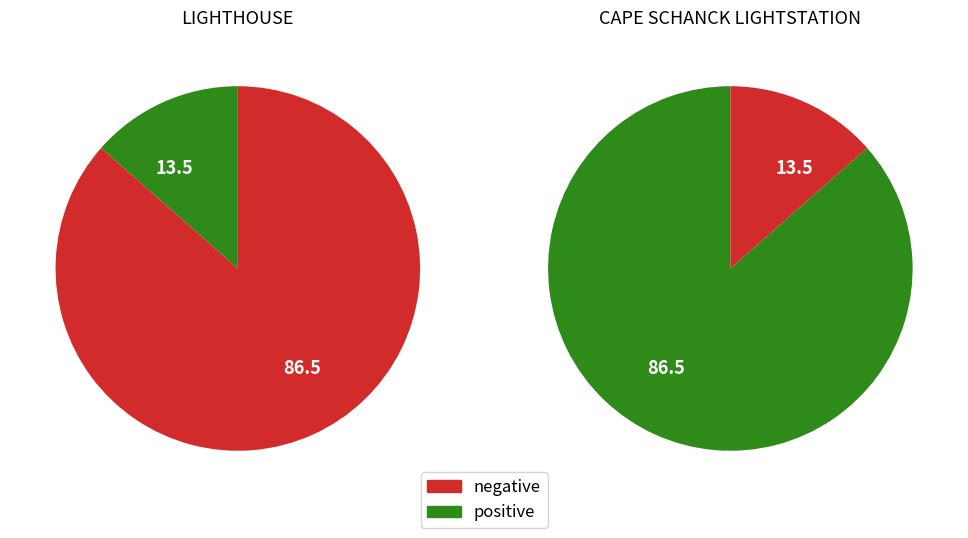

To the nearest percent, what percentage of the pie is LIGHTHOUSE?

14%